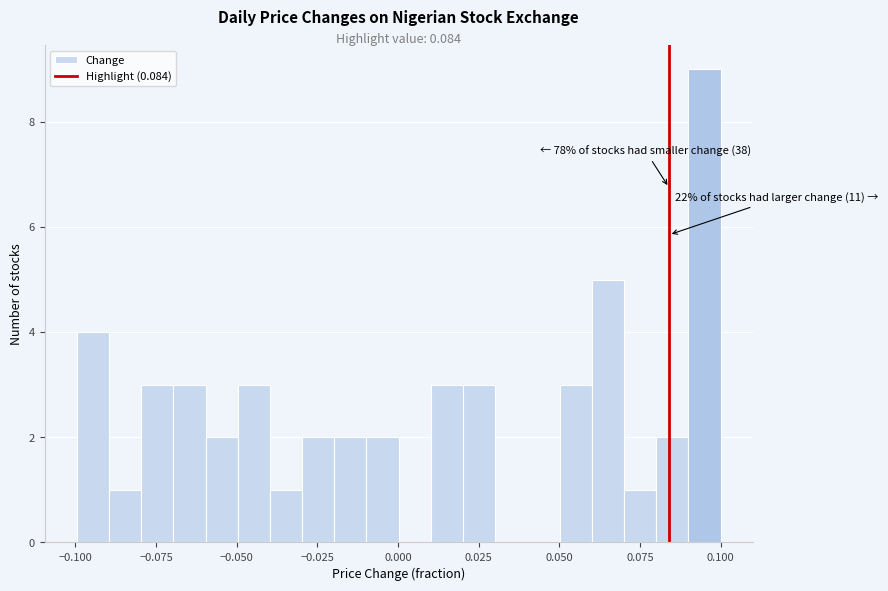

Around what value on the x-axis is the tallest bar? Give the approximate position of its centre, as read against the axis.

0.095